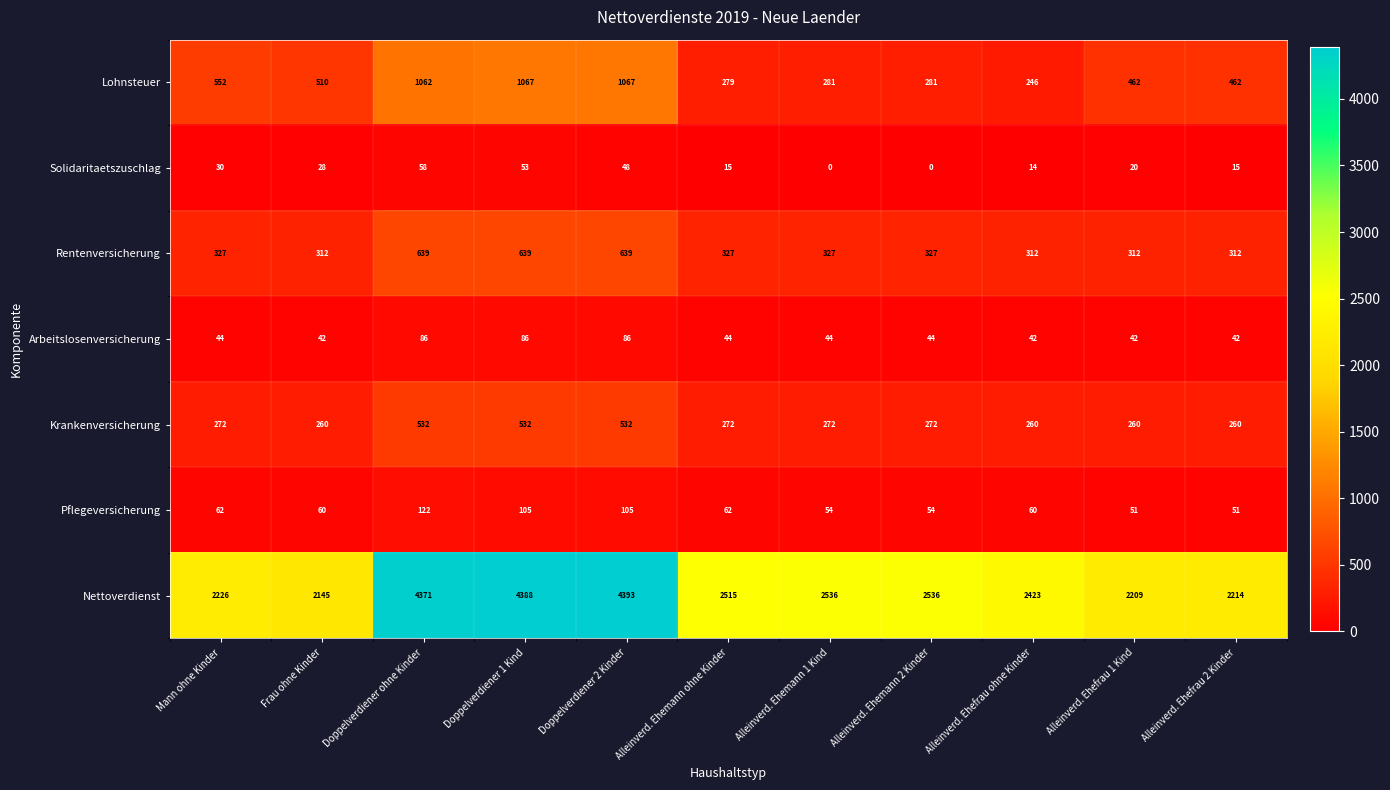

What value does the Lohnsteuer series have at Alleinverd. Ehefrau 2 Kinder?

462